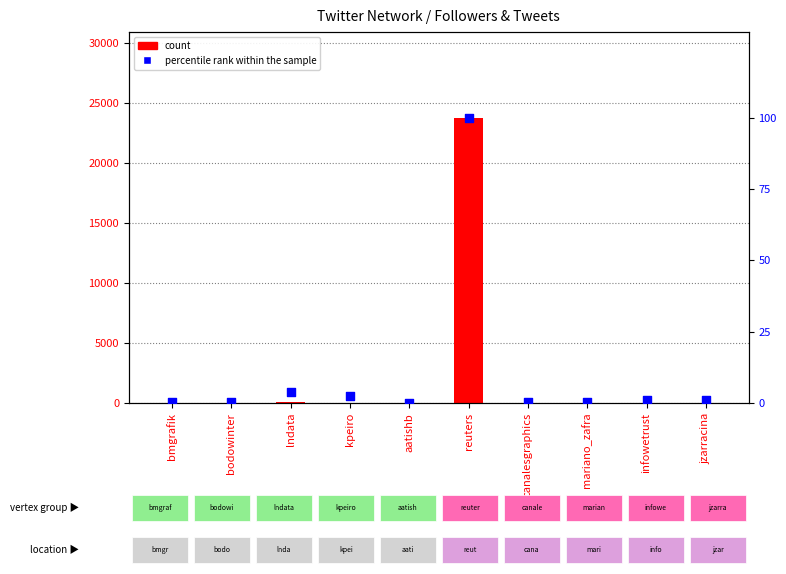

What are all the series names shown in the legend?

count, percentile rank within the sample